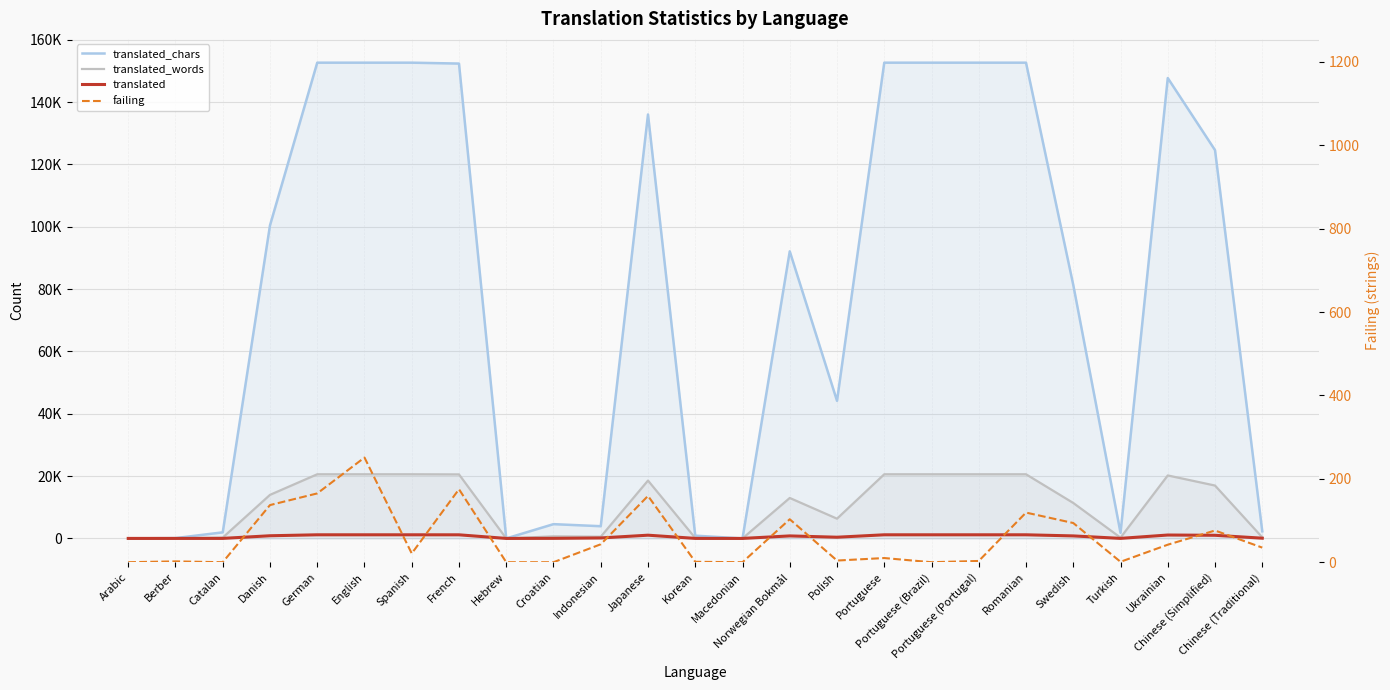

What position from the left is Portuguese (Portugal)?

19